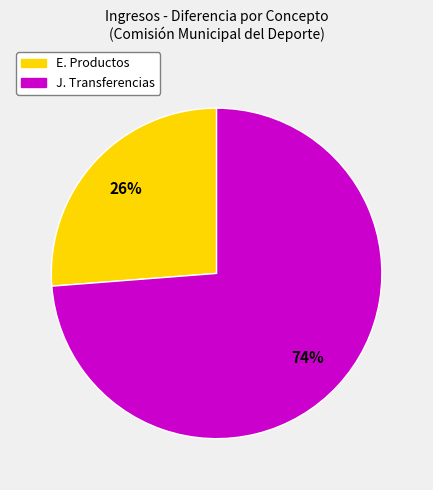

What is the largest slice in the pie chart?

J. Transferencias